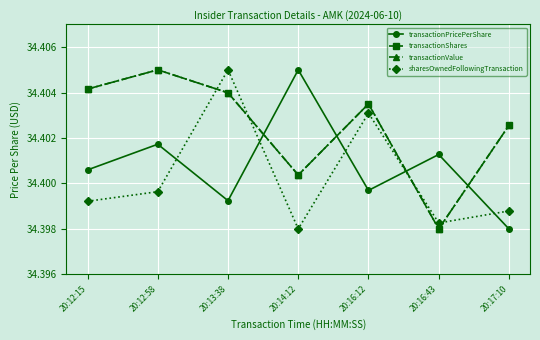

How many lines are shown in the chart?

4